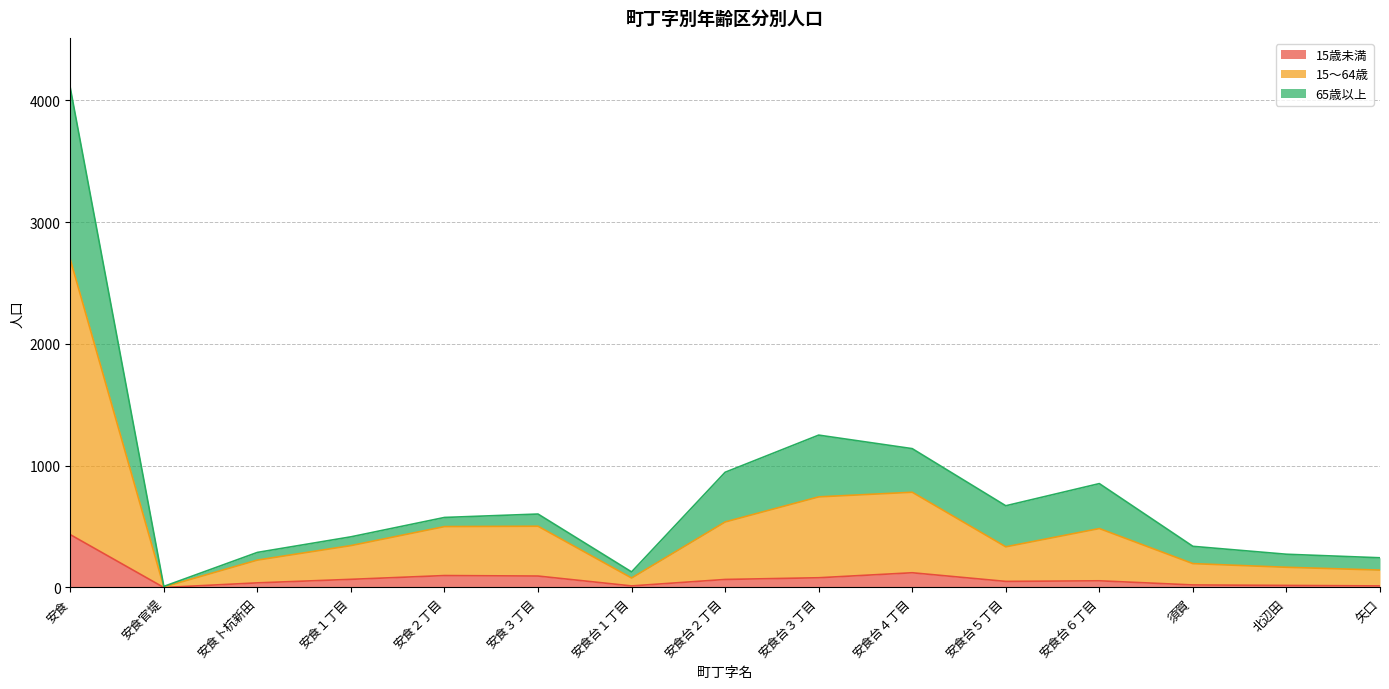

What is the label of the 1st point from the left?

安食